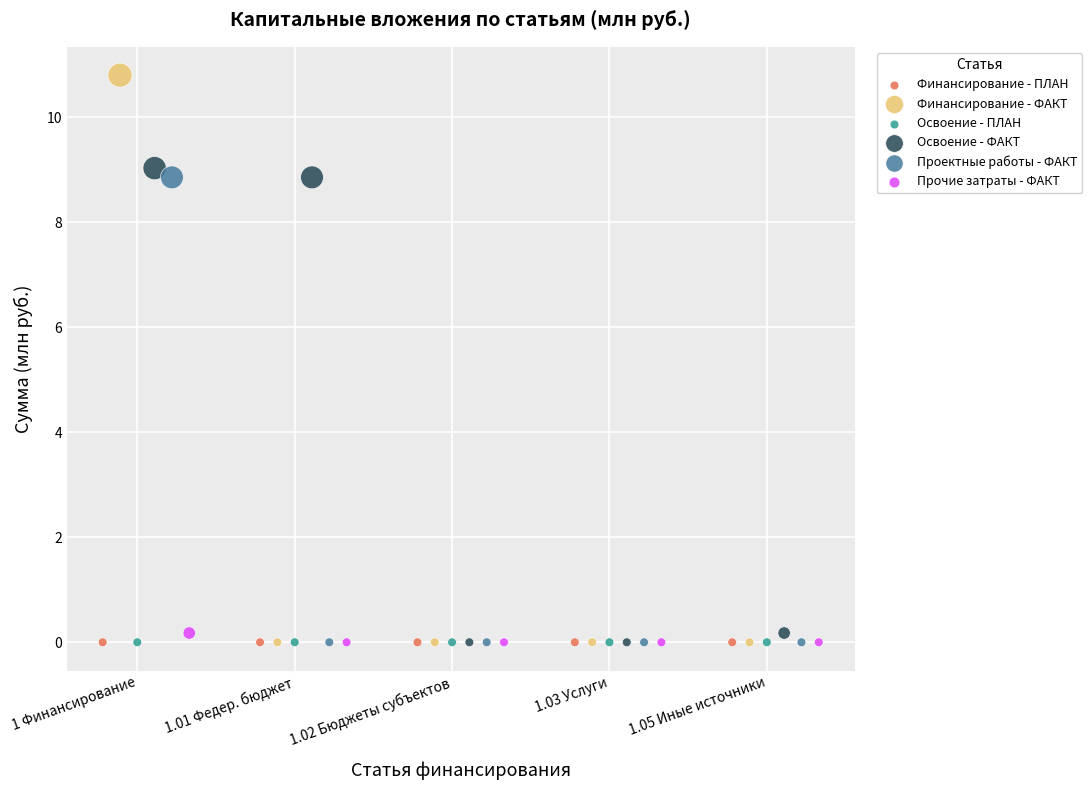

Which series reaches the maximum Y coordinate?

Финансирование - ФАКТ